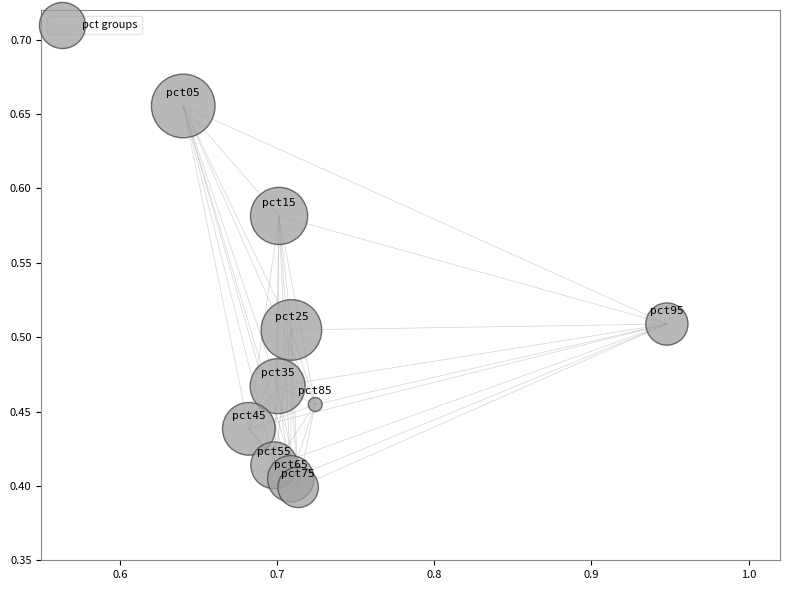

What is the range of Y values (max minus min)?

0.3